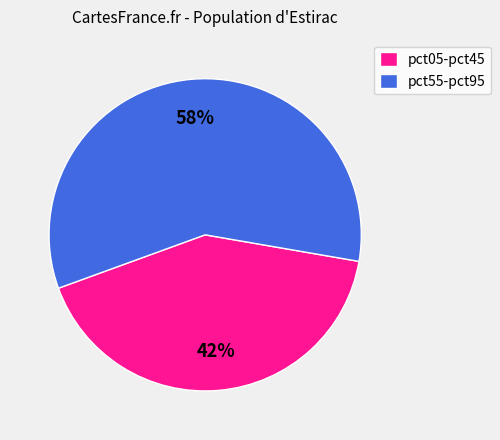

How many segments does this pie chart have?

2